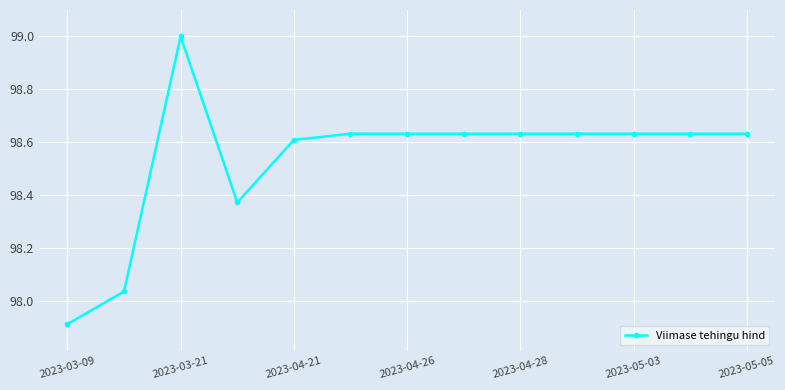

What is the difference between the second highest and minimum values?

0.7